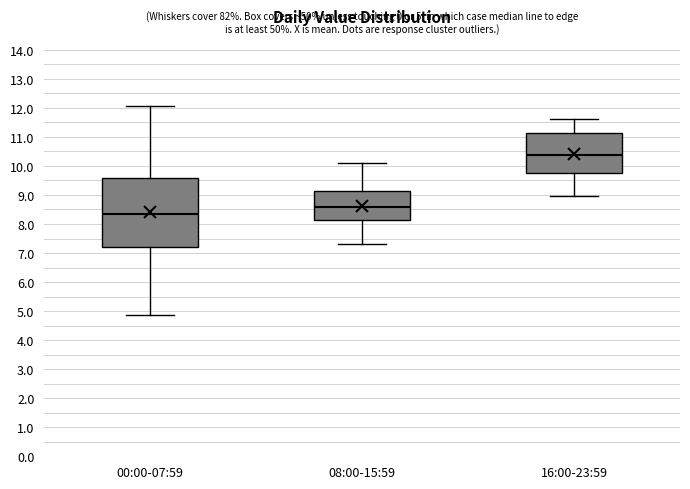

Which box is the tallest, from its lower edge to its upper edge?

00:00-07:59